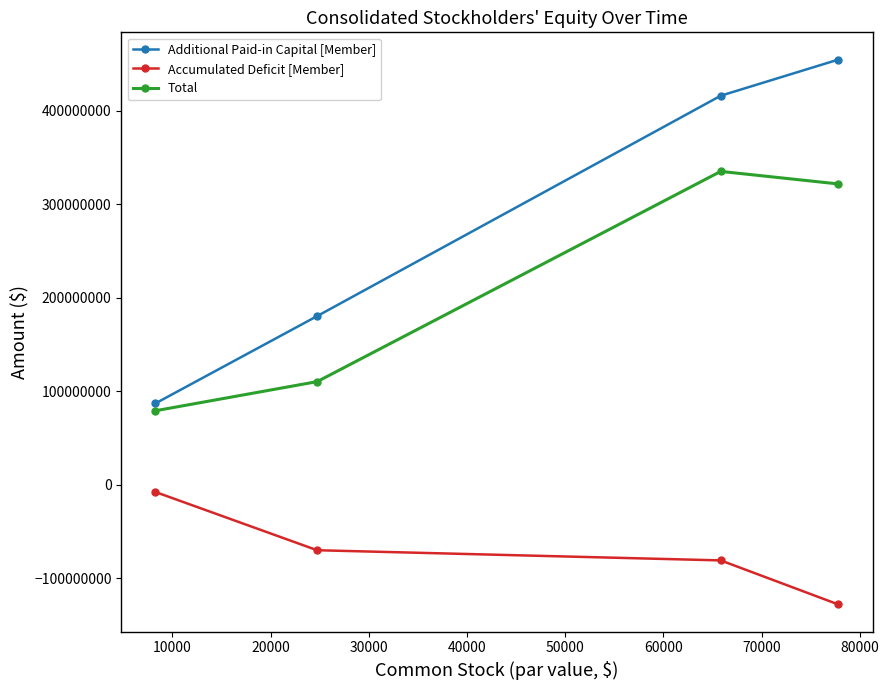

Which series has the largest range (max minus min)?

Additional Paid-in Capital [Member]